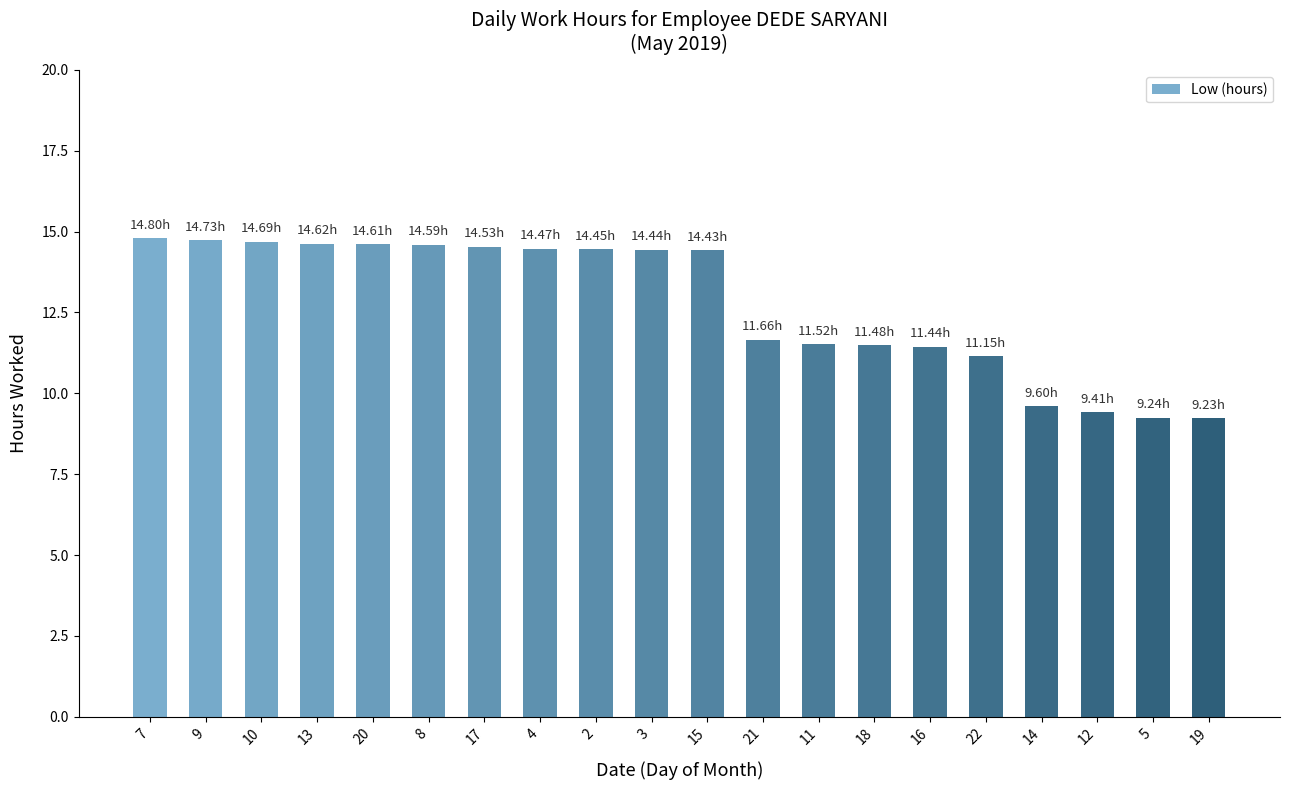

What is the sum of the values at 21 and 17?

26.2